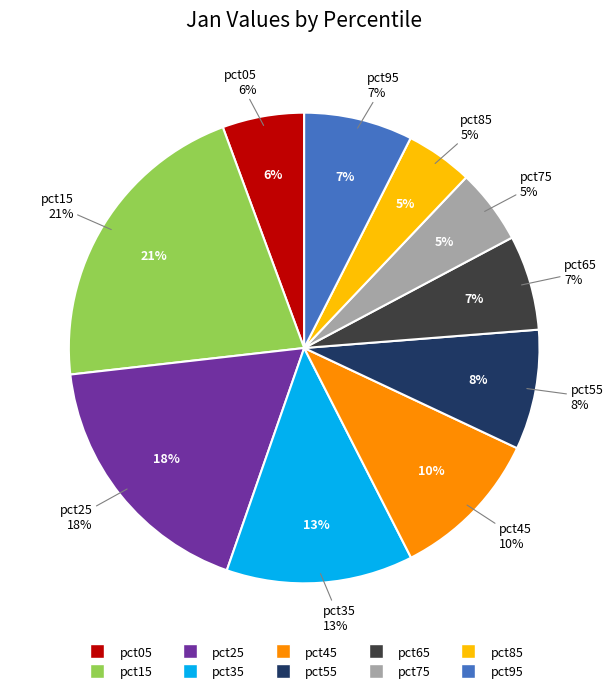

To the nearest percent, what is the average slice percentage?

10%